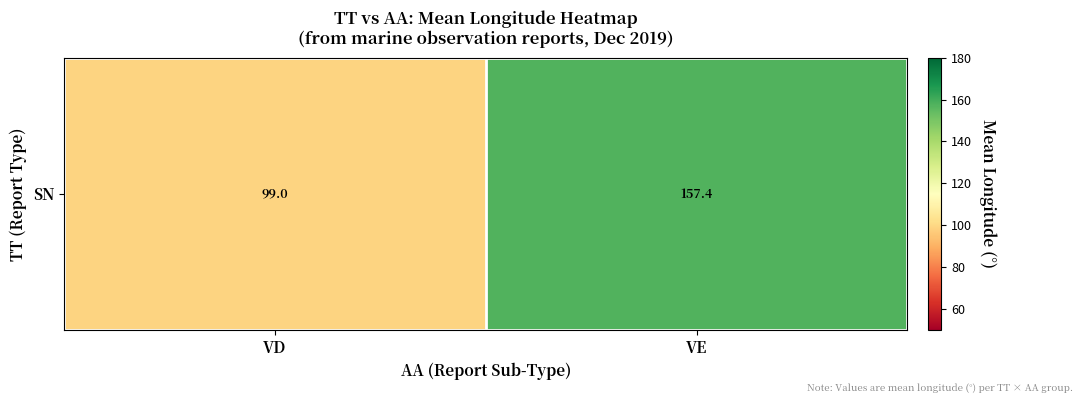

True or false: the data shows 24.0 at VD.

False